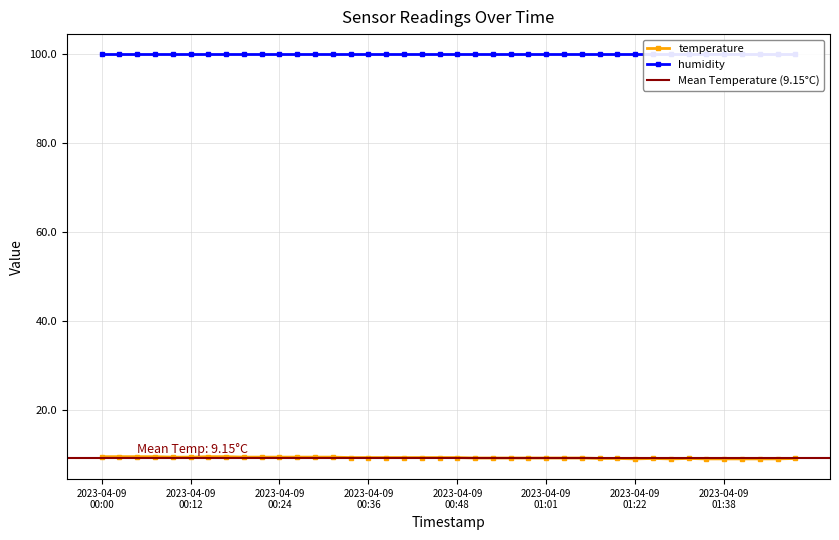

The chart shows a value of 3.1 at 2023-04-09T01:03:27. True or false?

False